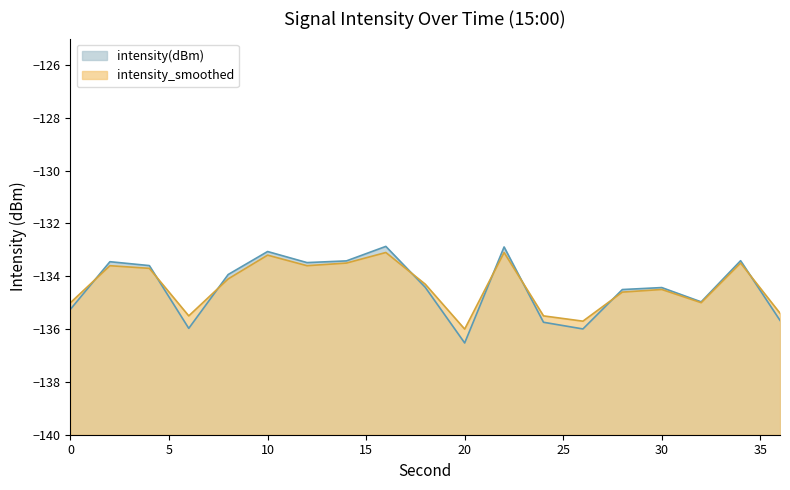

Which category has the lowest value across all series?

20